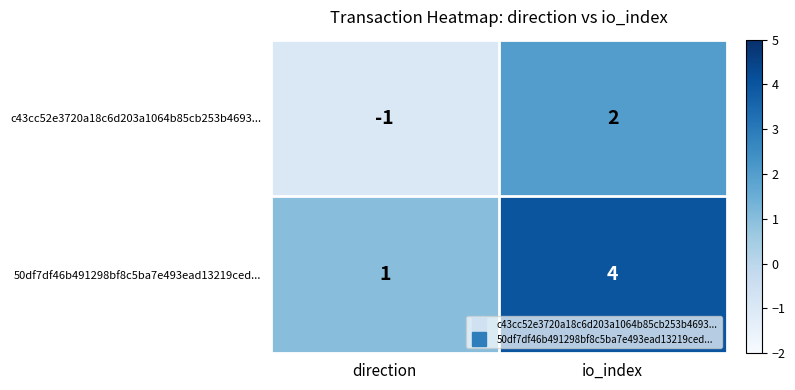

At io_index, list the series in order from smallest to largest.

c43cc52e3720a18c6d203a1064b85cb253b4693..., 50df7df46b491298bf8c5ba7e493ead13219ced...